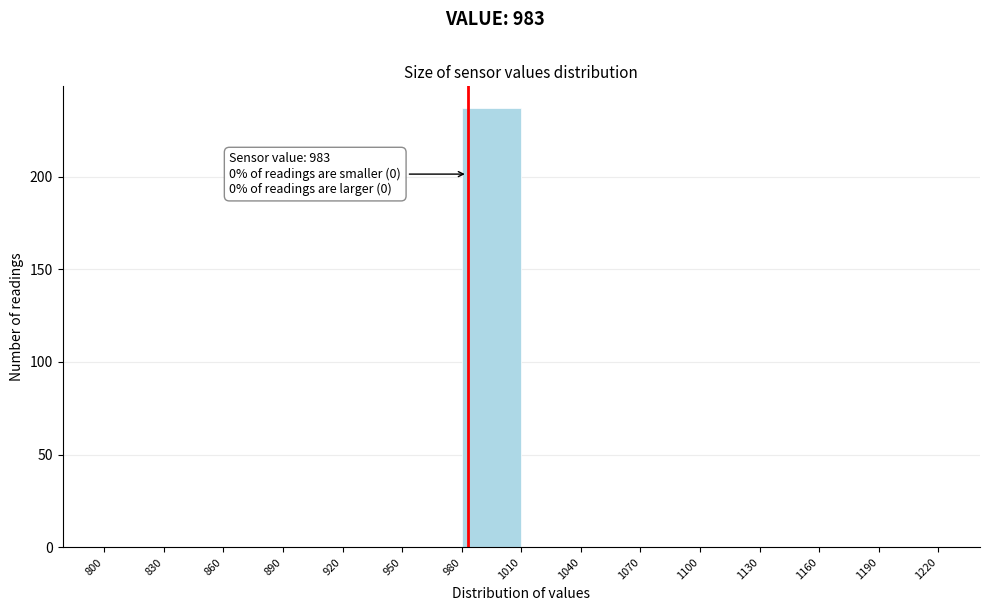

Which range on the x-axis has the tallest bar?

980 to 1010